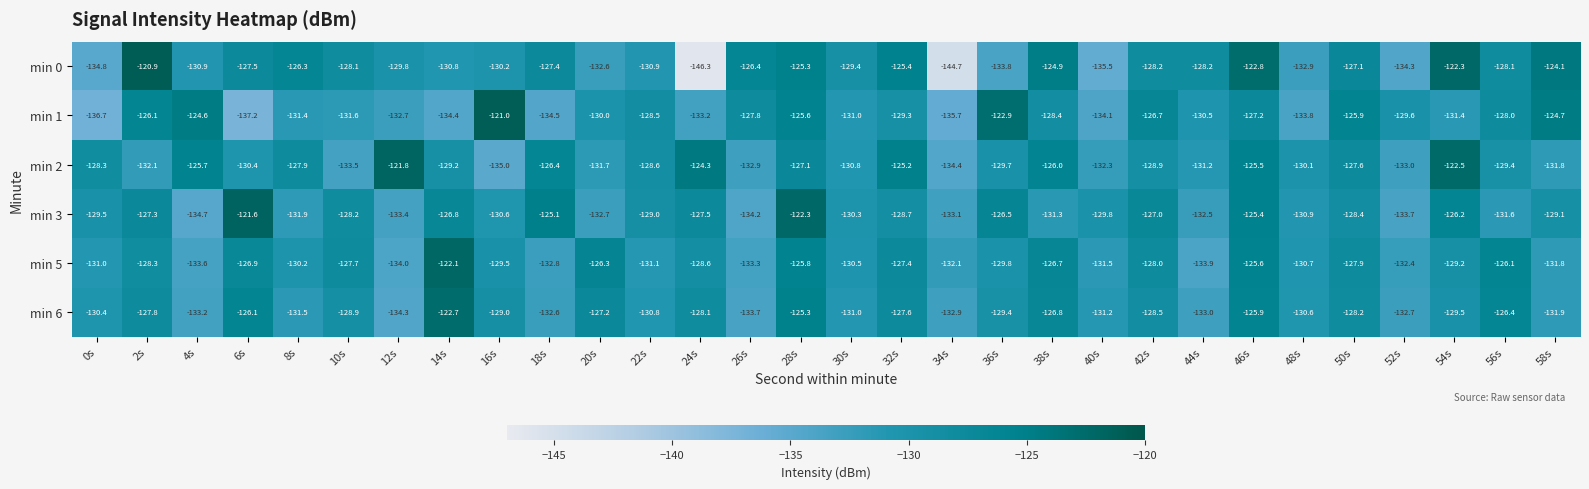

At which label does min 2 reach its peak?

12s